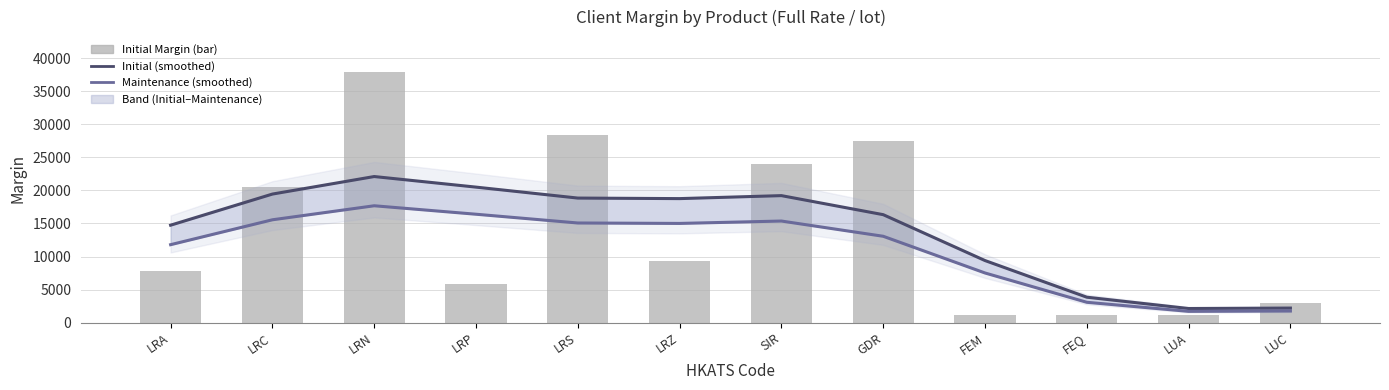

What is the difference between the second highest and minimum values in the Initial Margin series?

27332.0